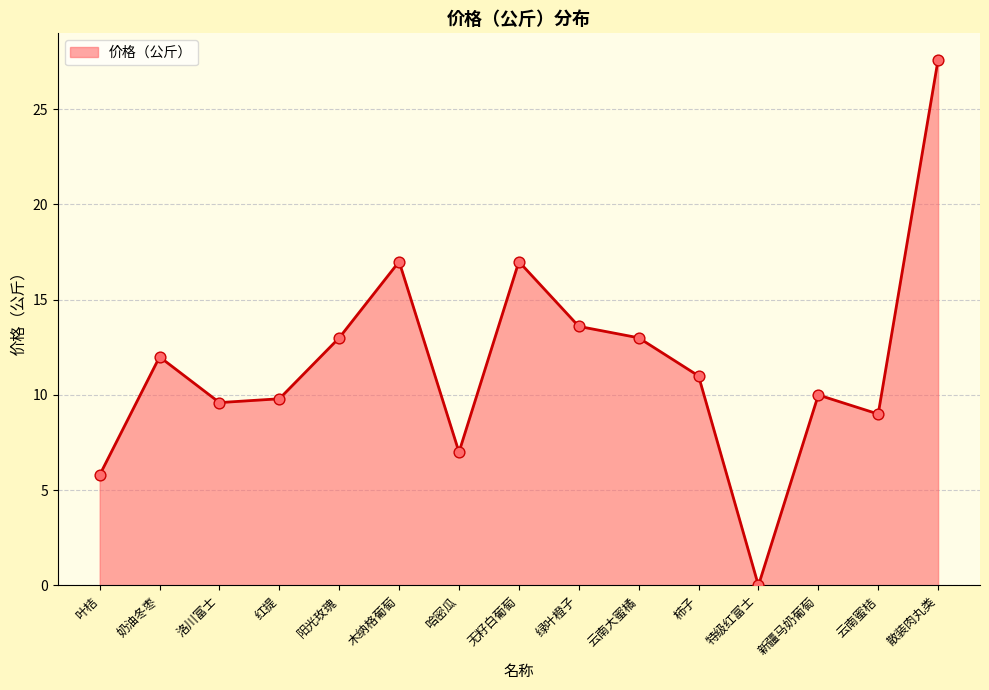

Between 特级红富士 and 无籽白葡萄, which is larger?

无籽白葡萄